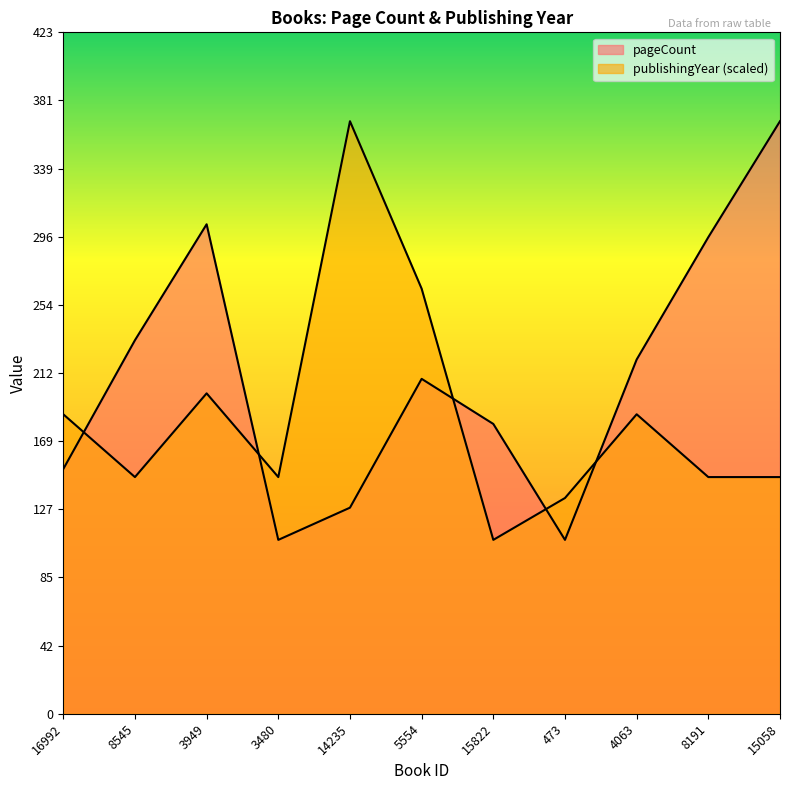

Between 3949 and 3480, which is larger?

3949